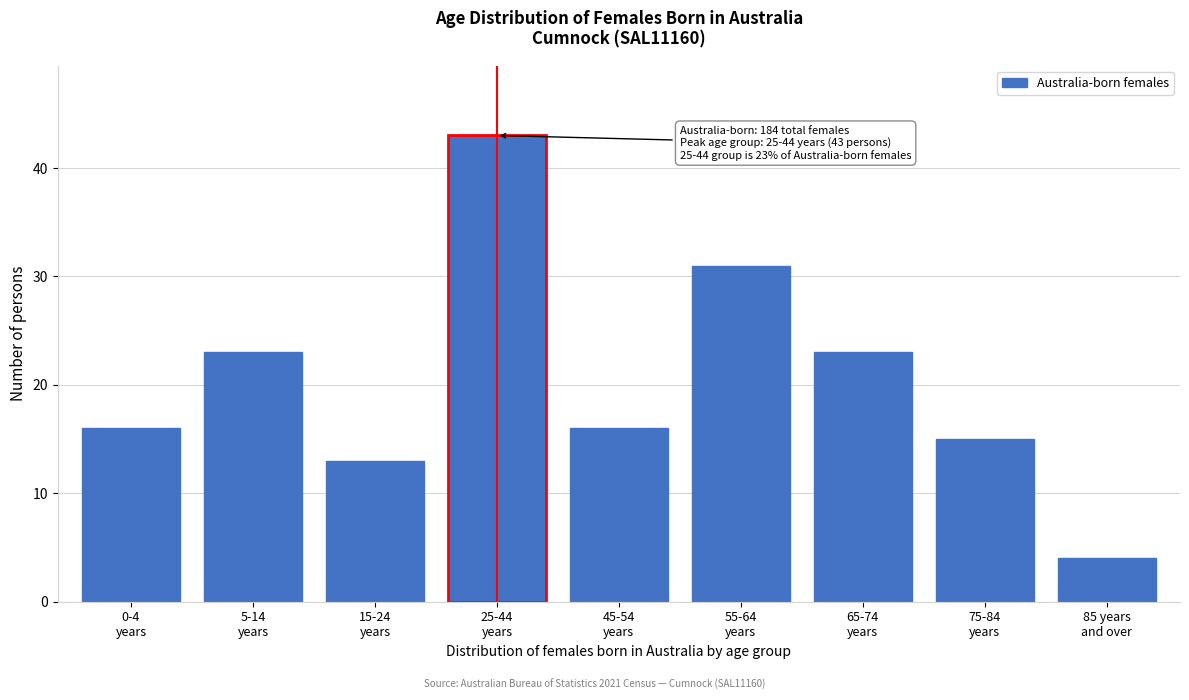

Reading left to right, list all the values displayed in this chart.

16	23	13	43	16	31	23	15	4